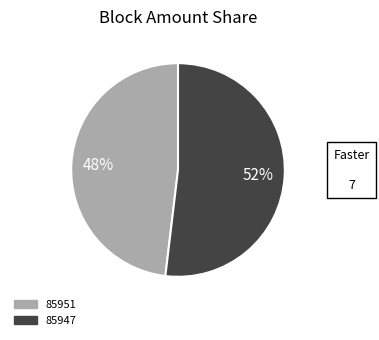

To the nearest percent, what is the difference between the 85947 and 85951 slice percentages?

4%